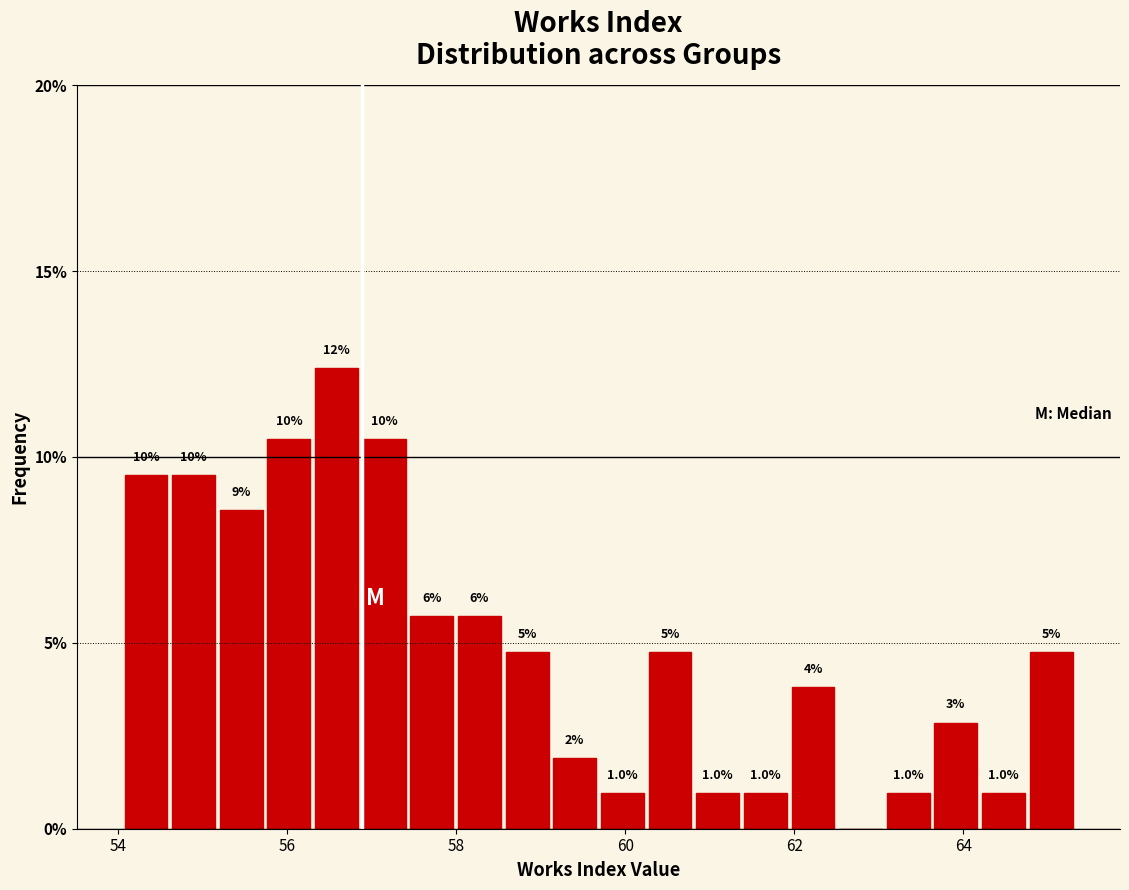

Around what value on the x-axis is the tallest bar? Give the approximate position of its centre, as read against the axis.

56.6